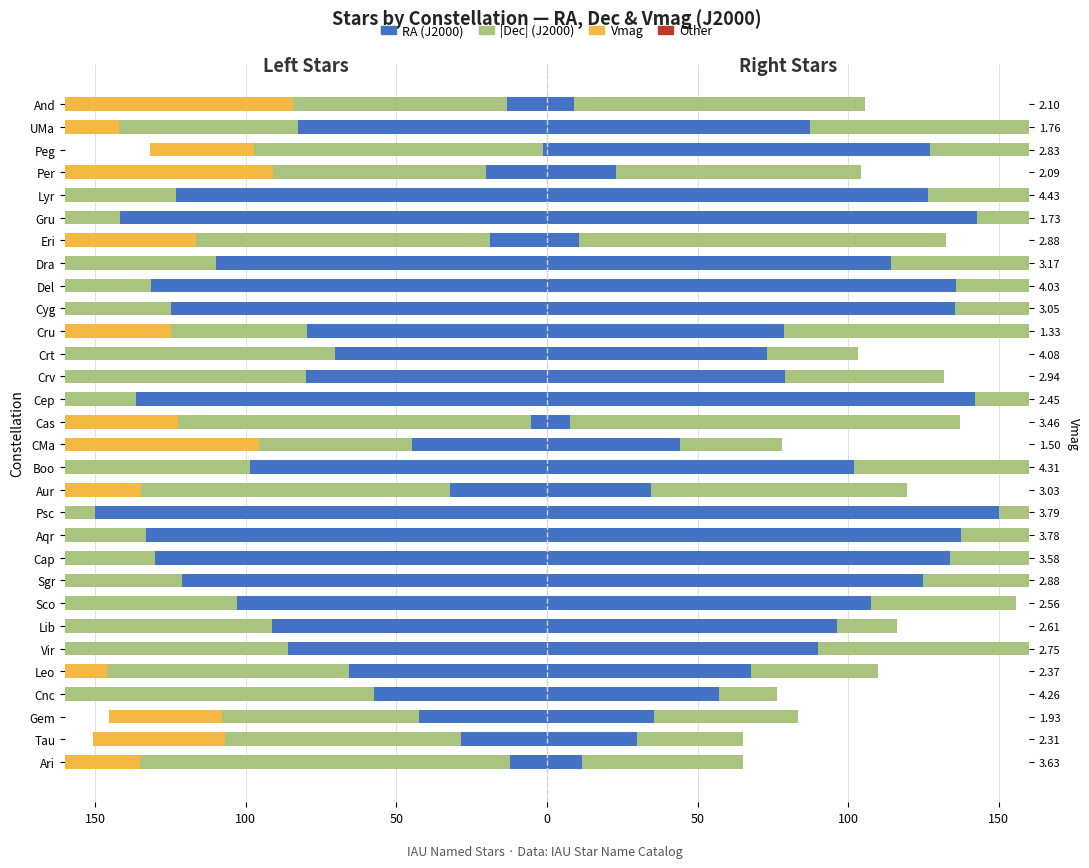

The value of Vmag (left) at Leo is -80.2. True or false?

True